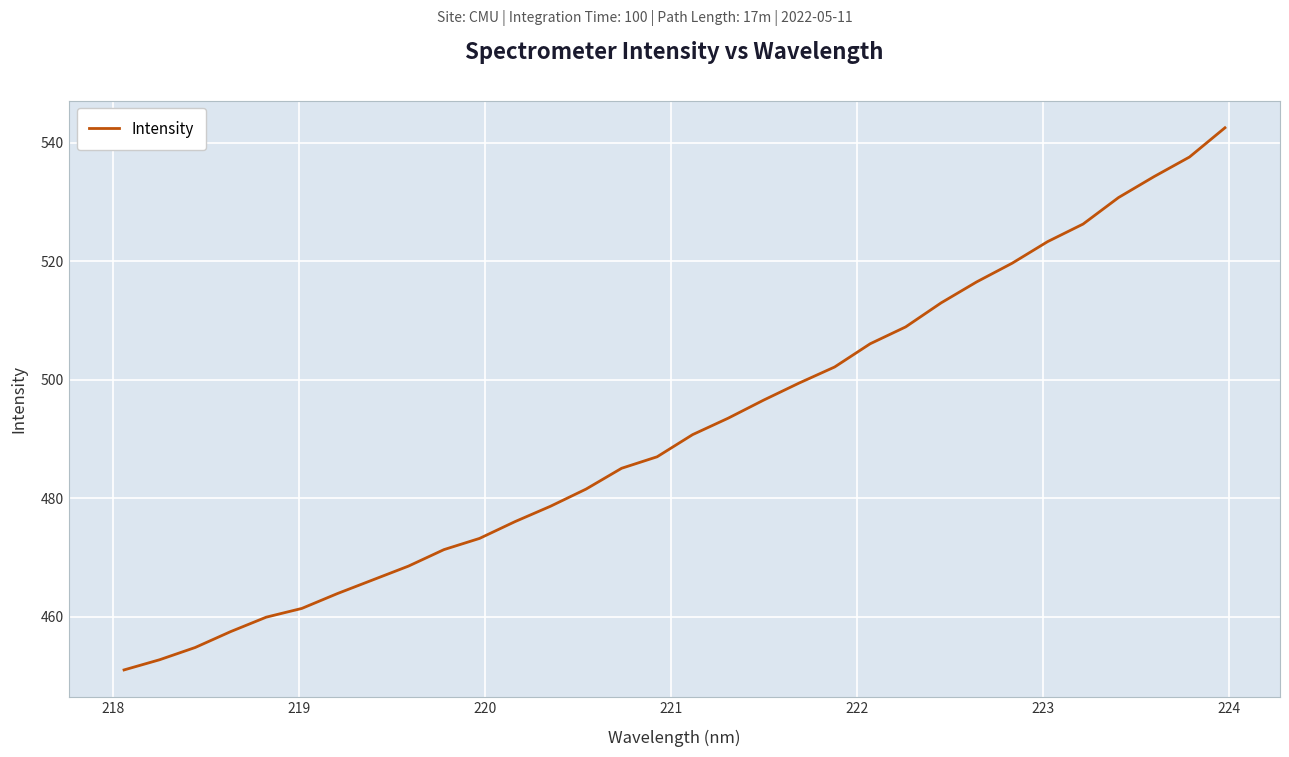

How many values exceed 490?

16